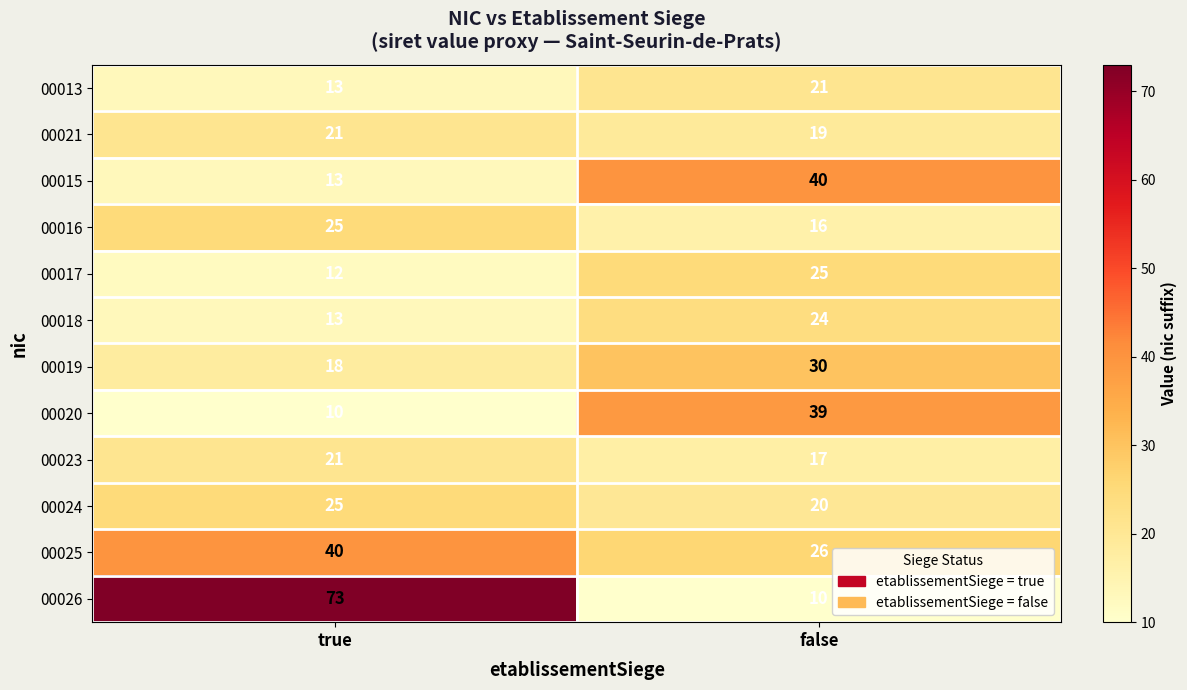

Rank the series at false from highest to lowest value.

00015, 00020, 00019, 00025, 00017, 00018, 00013, 00024, 00021, 00023, 00016, 00026